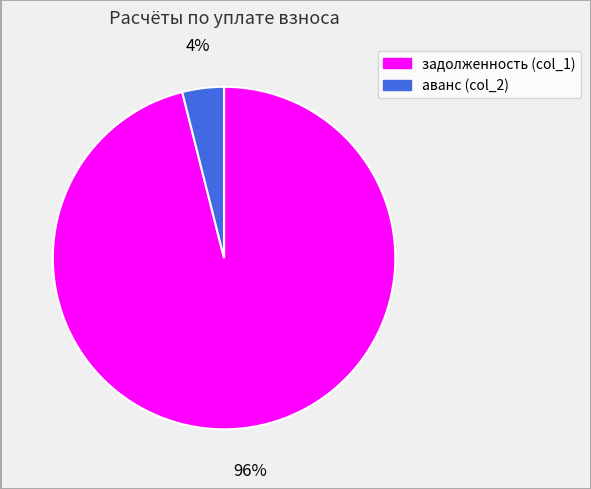

To the nearest percent, what is the difference between the largest and smallest slice percentages?

92%